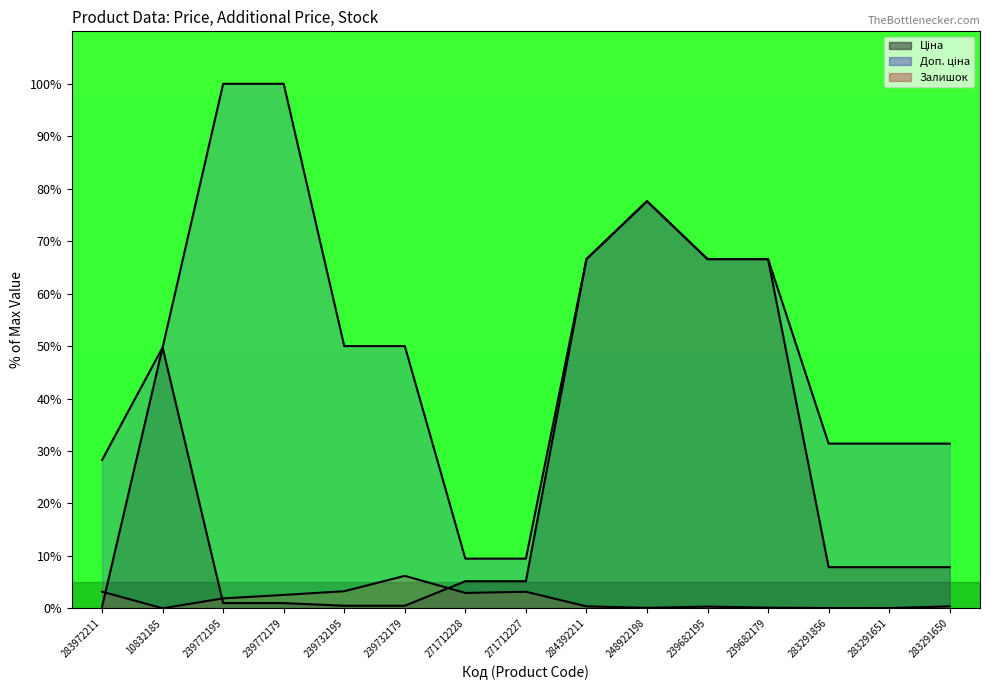

What is the minimum value for Ціна line?

0.3